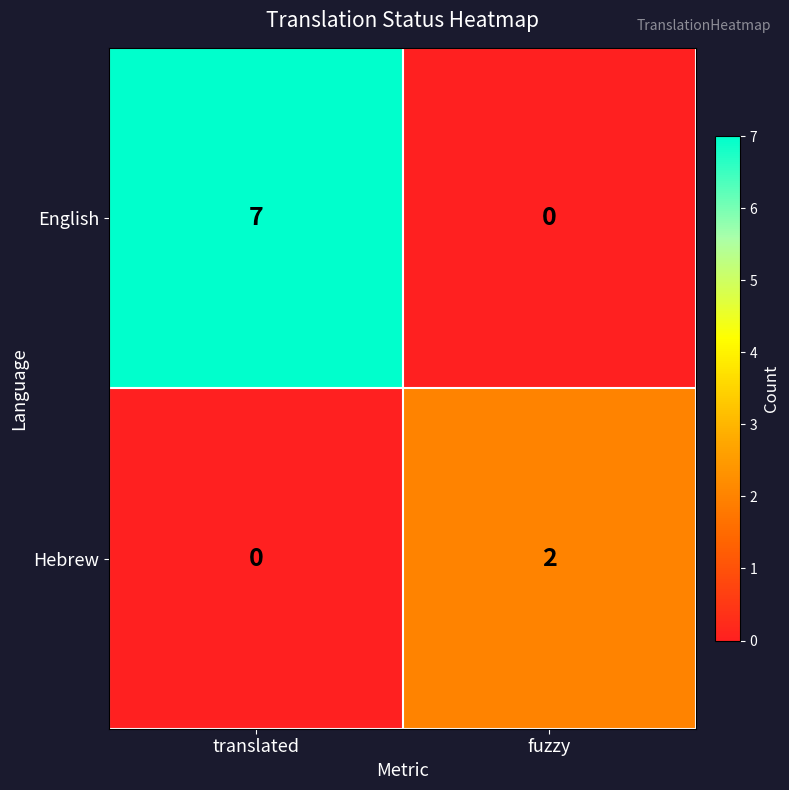

Is it true that Hebrew equals 1 at fuzzy?

False